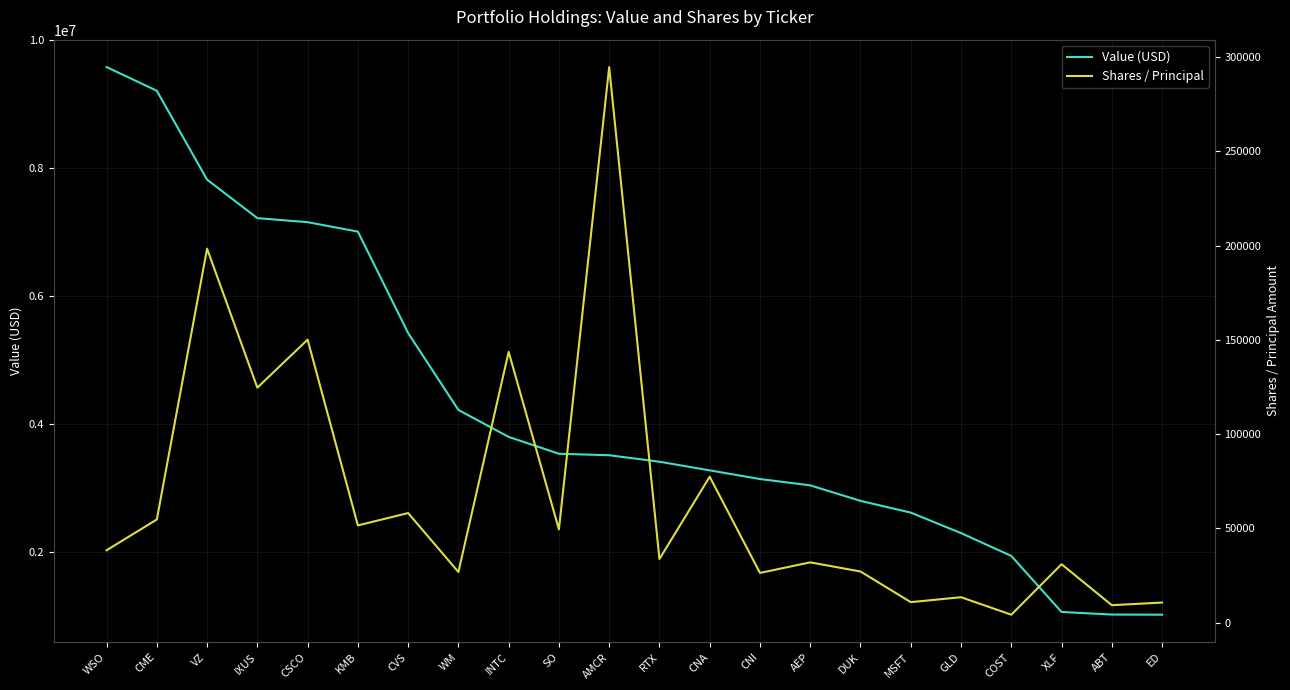

Is it true that Value (USD) equals 2099037 at AMCR?

False